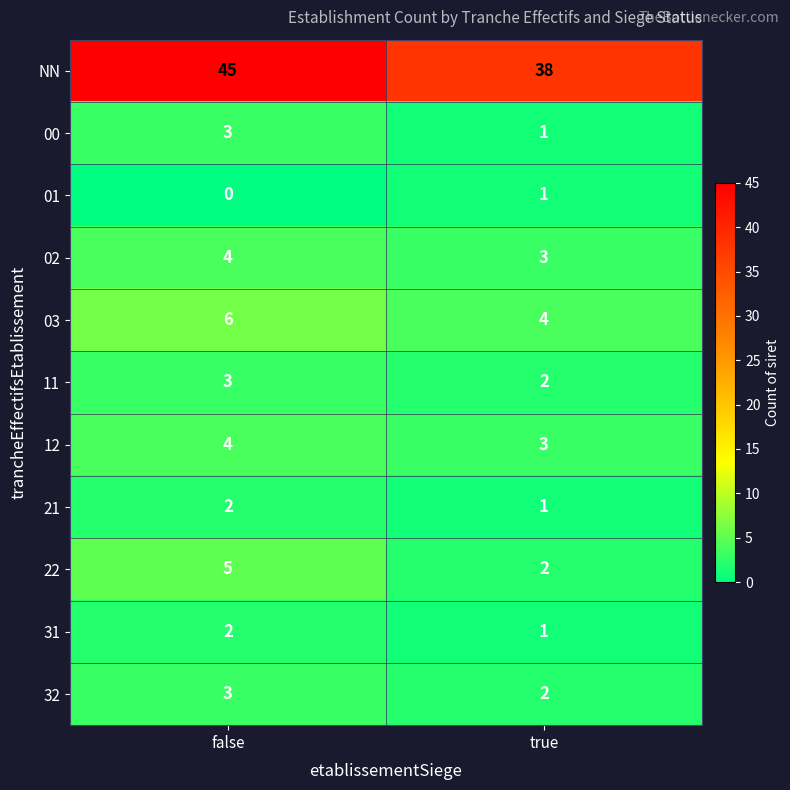

What is the total value across all series at true?

58